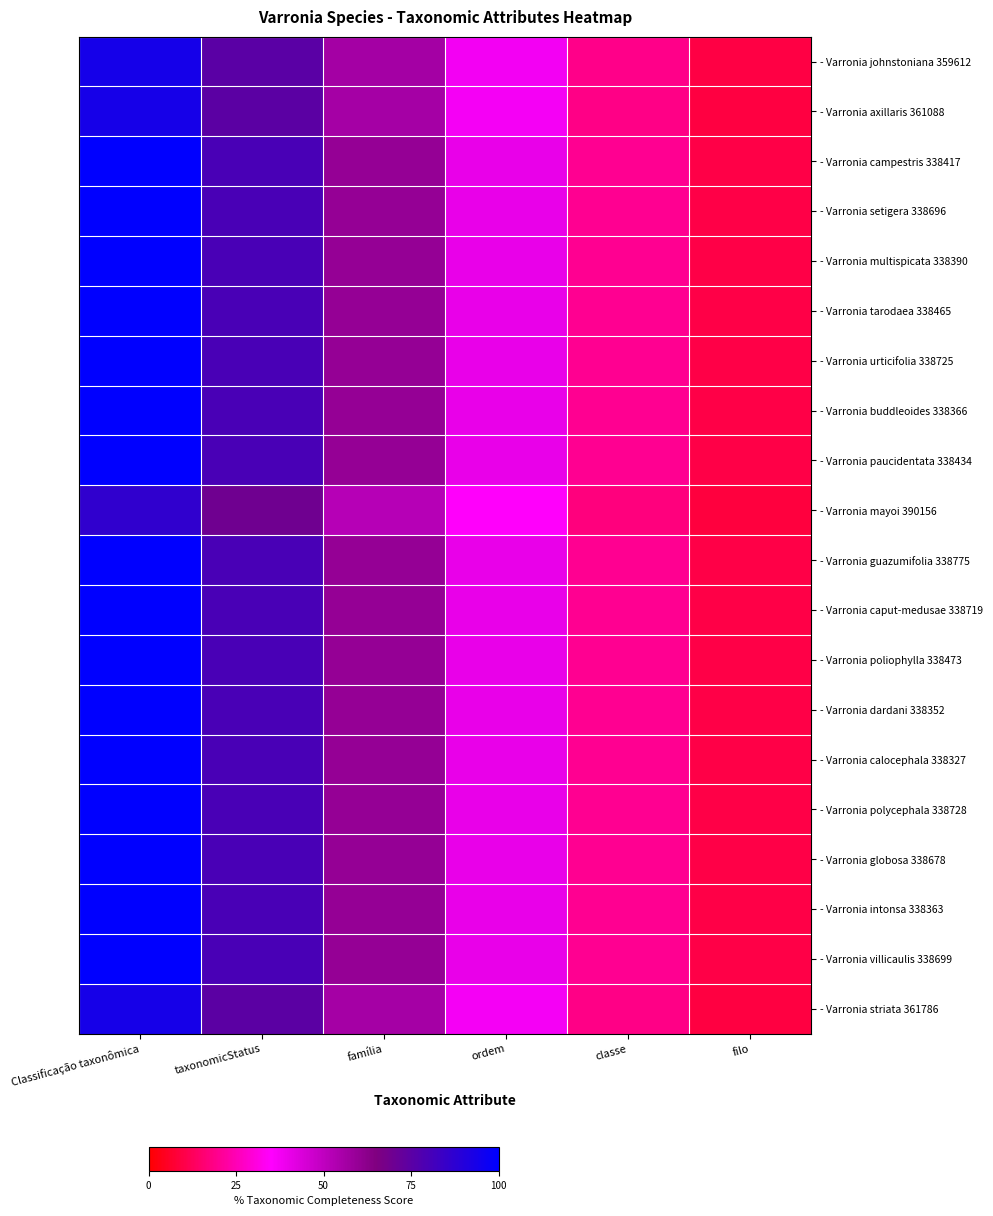

Count the number of data series in this chart.

20